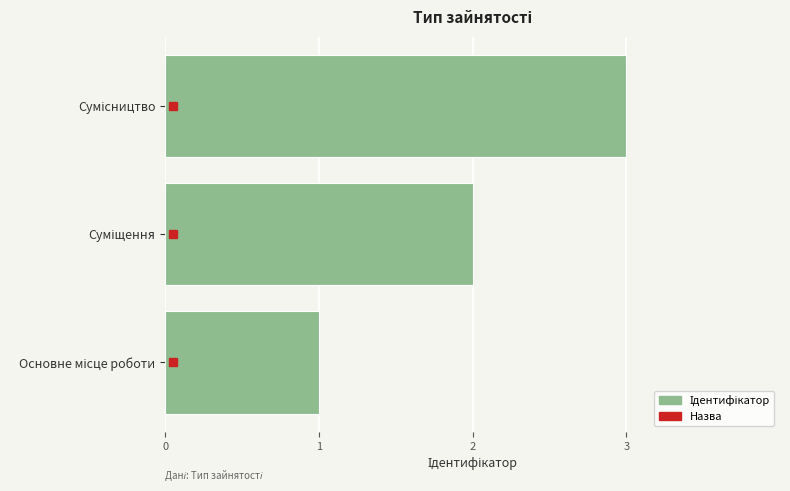

What is the maximum value shown in the chart?

3